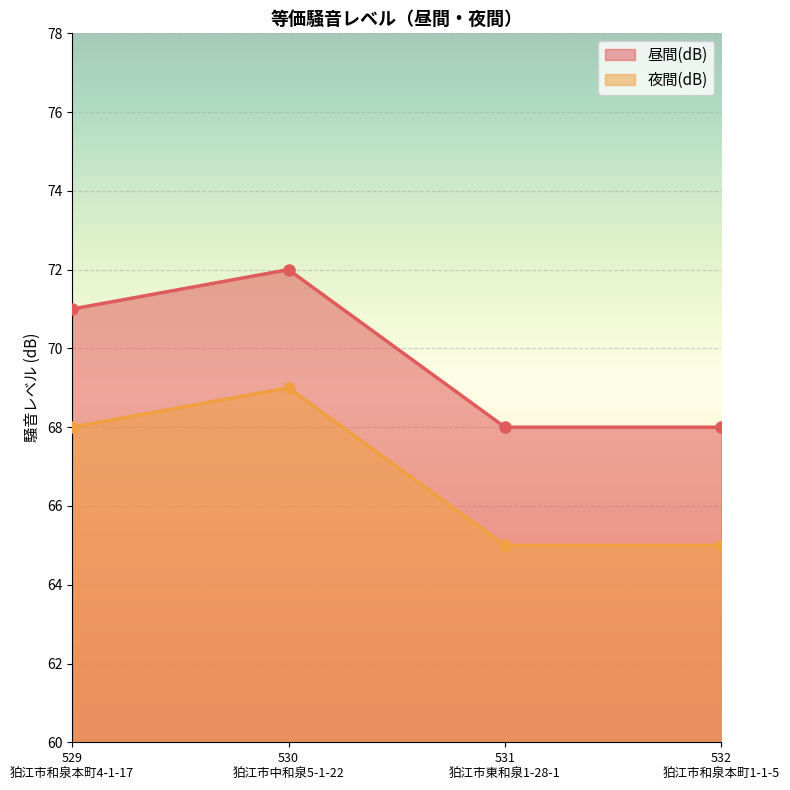

True or false: 昼間(dB) and 夜間(dB) cross at least once.

False